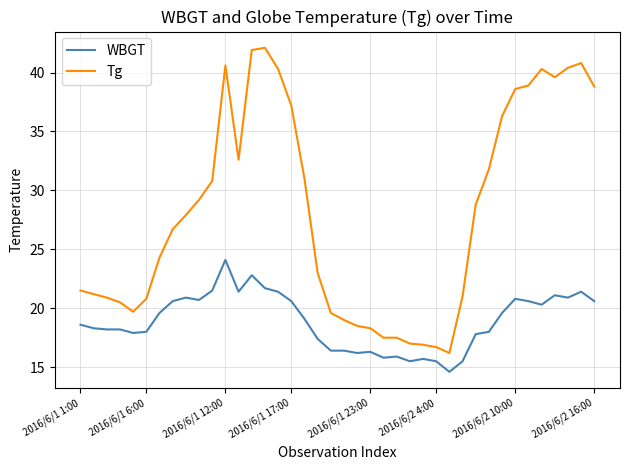

True or false: WBGT has more than 1 interior local peaks.

True